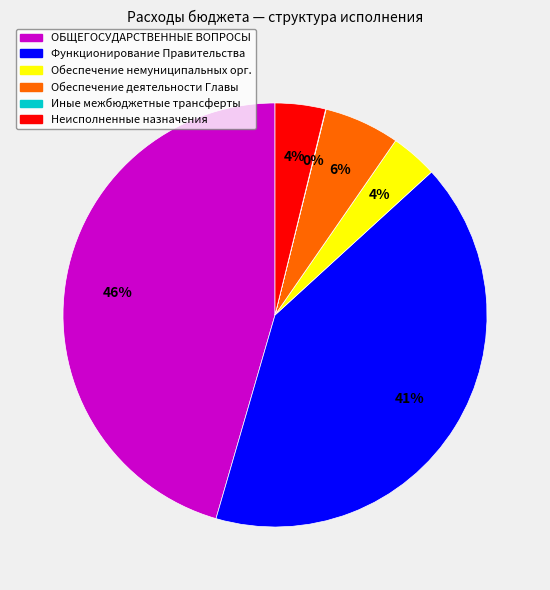

Do Неисполненные назначения and Обеспечение деятельности Главы together represent more than half of the pie?

No